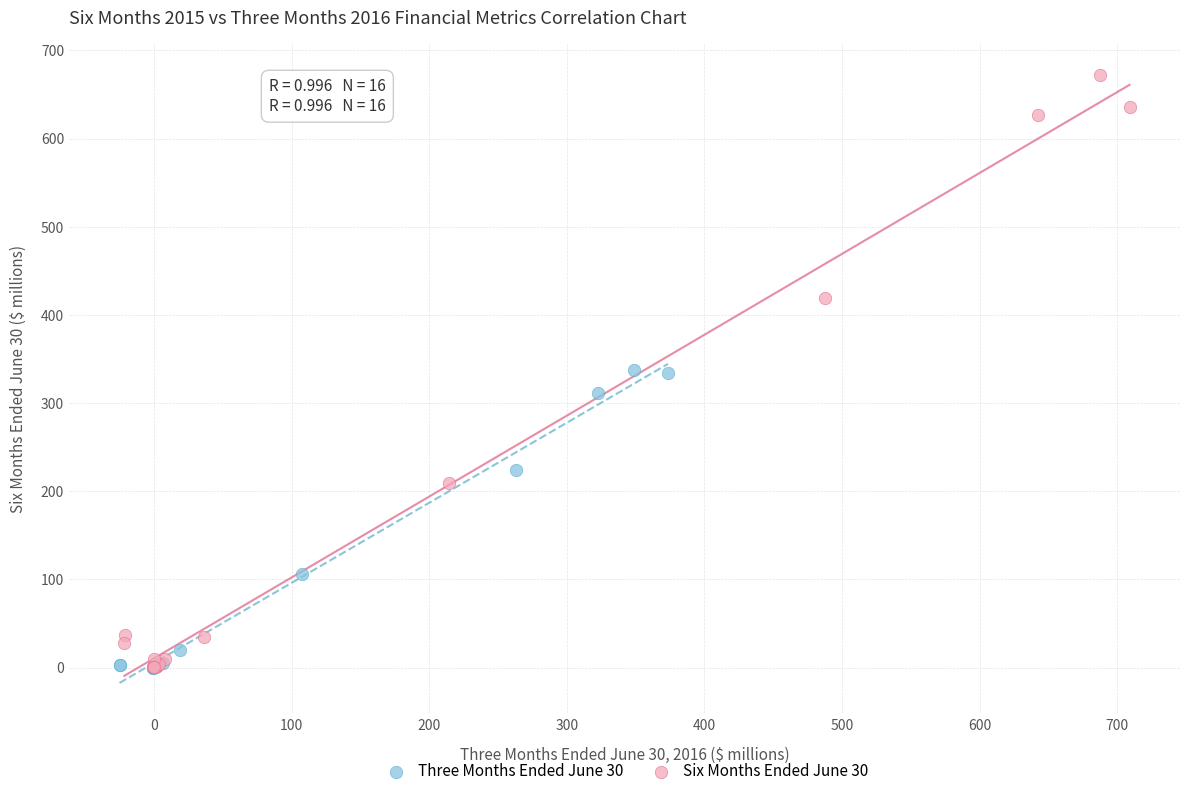

What are all the series names shown in the legend?

Three Months Ended June 30, Six Months Ended June 30